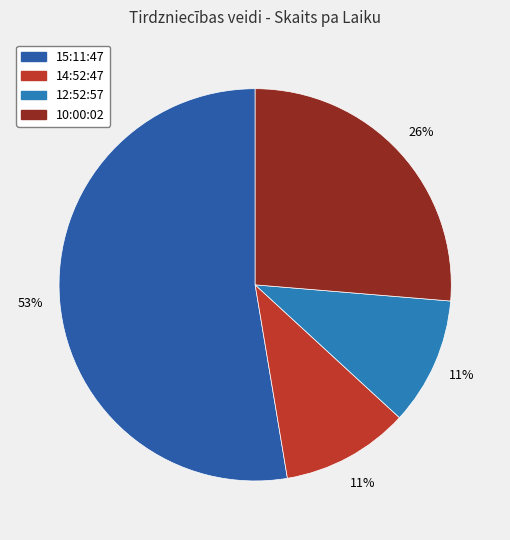

Does 15:11:47 represent more than half of the total?

Yes